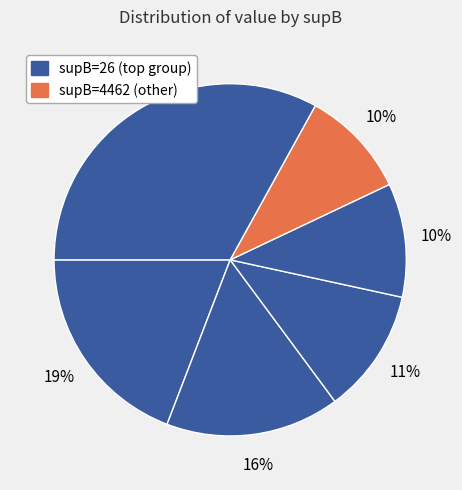

How many segments does this pie chart have?

6